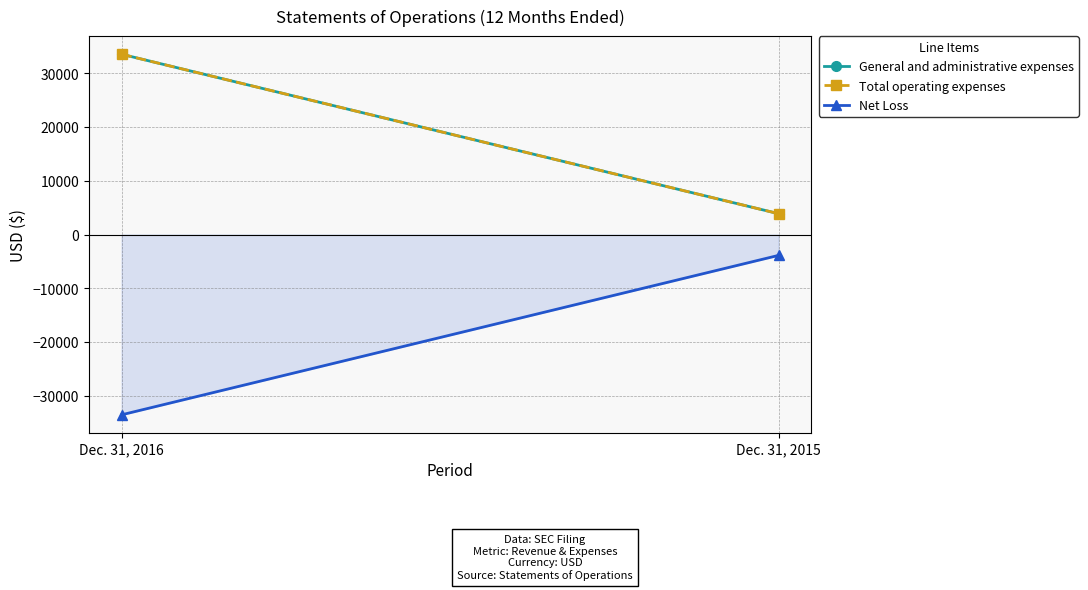

True or false: Total operating expenses has a value of 3876 at Dec. 31, 2015.

True